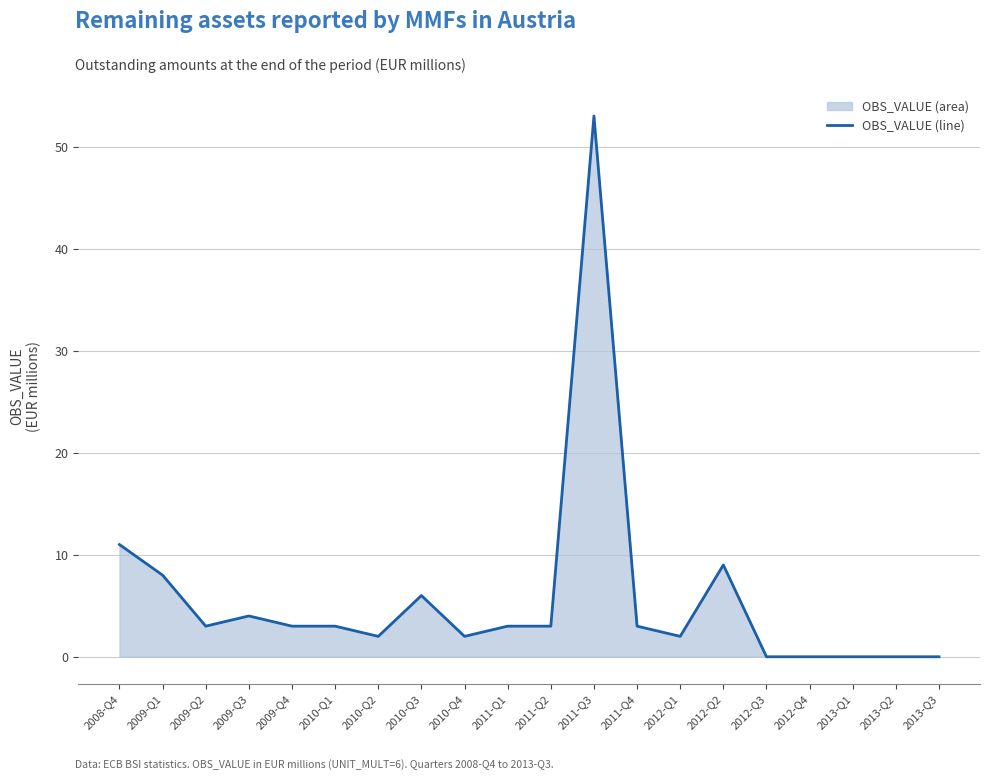

Rank the categories by value from lowest to highest.

2012-Q3, 2012-Q4, 2013-Q1, 2013-Q2, 2013-Q3, 2010-Q2, 2010-Q4, 2012-Q1, 2009-Q2, 2009-Q4, 2010-Q1, 2011-Q1, 2011-Q2, 2011-Q4, 2009-Q3, 2010-Q3, 2009-Q1, 2012-Q2, 2008-Q4, 2011-Q3